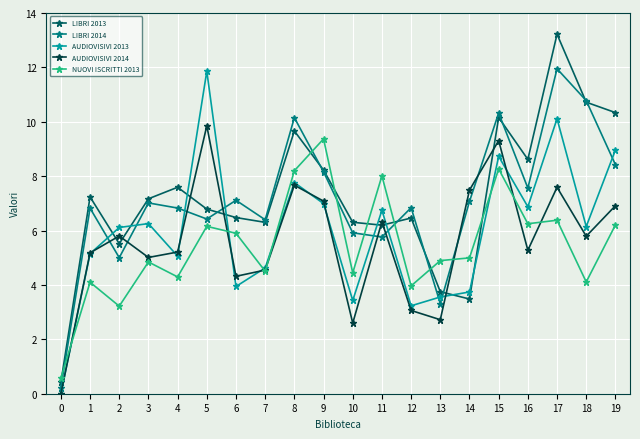

Where is the first local maximum for LIBRI 2014?

1